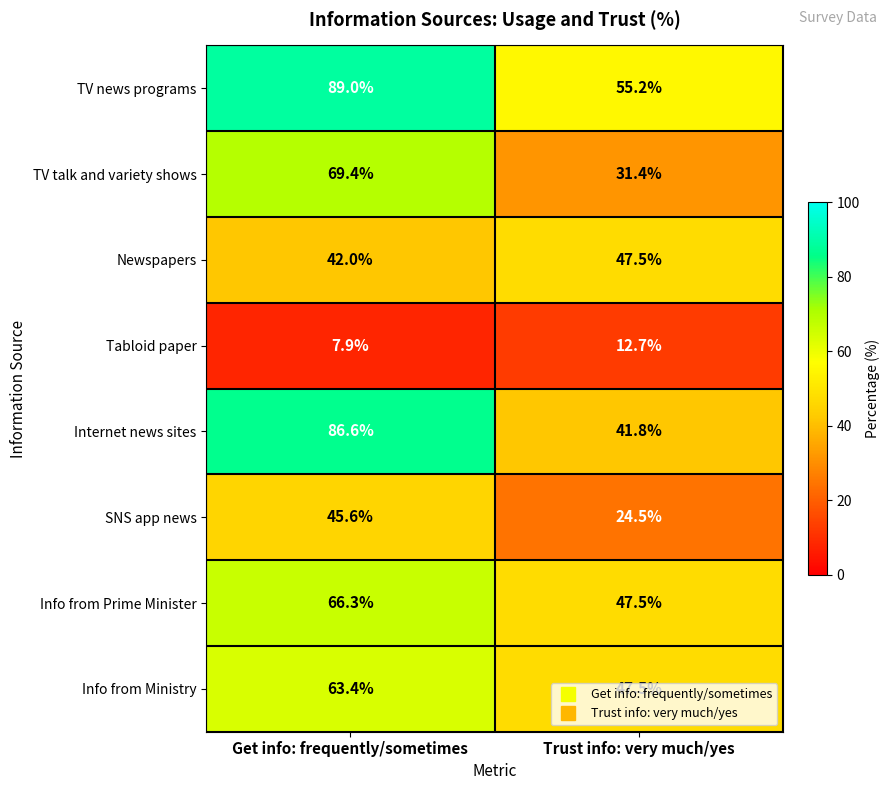

Read the Newspapers value at Trust info: very much/yes.

47.5